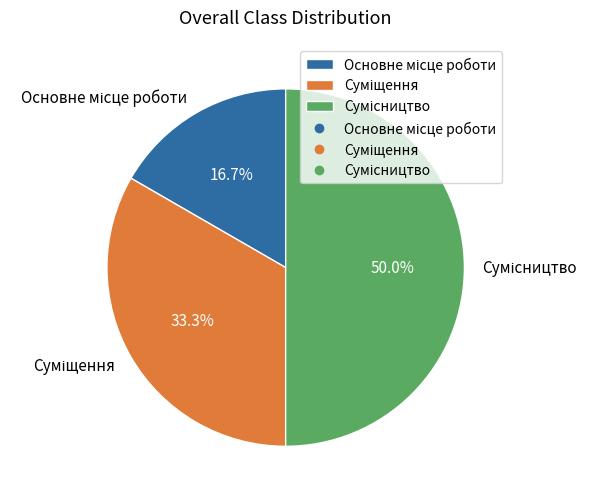

Count the number of slices in the pie.

3